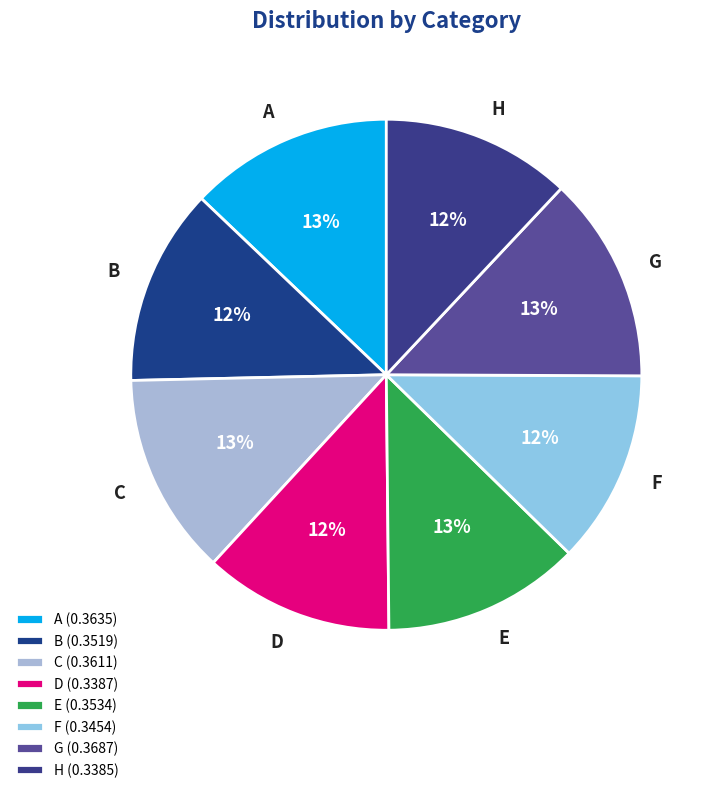

To the nearest percent, what portion does D represent?

12%